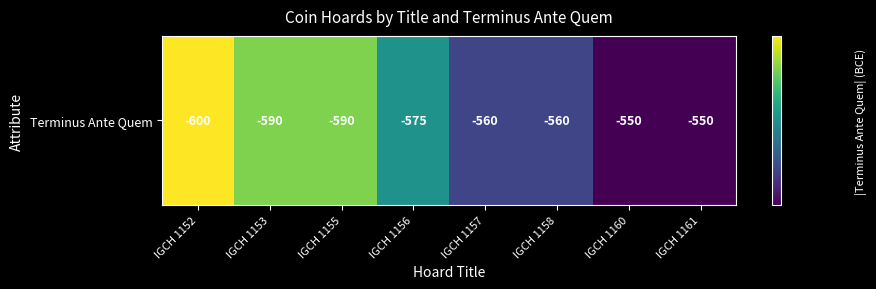

True or false: the data shows 575 at IGCH 1156.

True